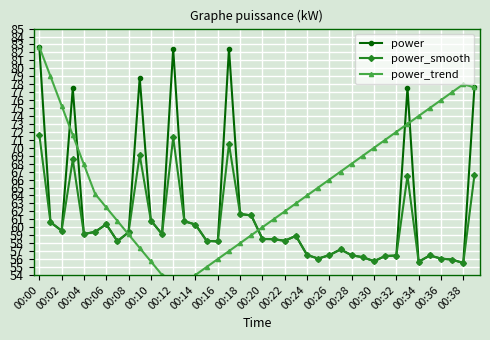

What is the lowest value of the power series?

55.5